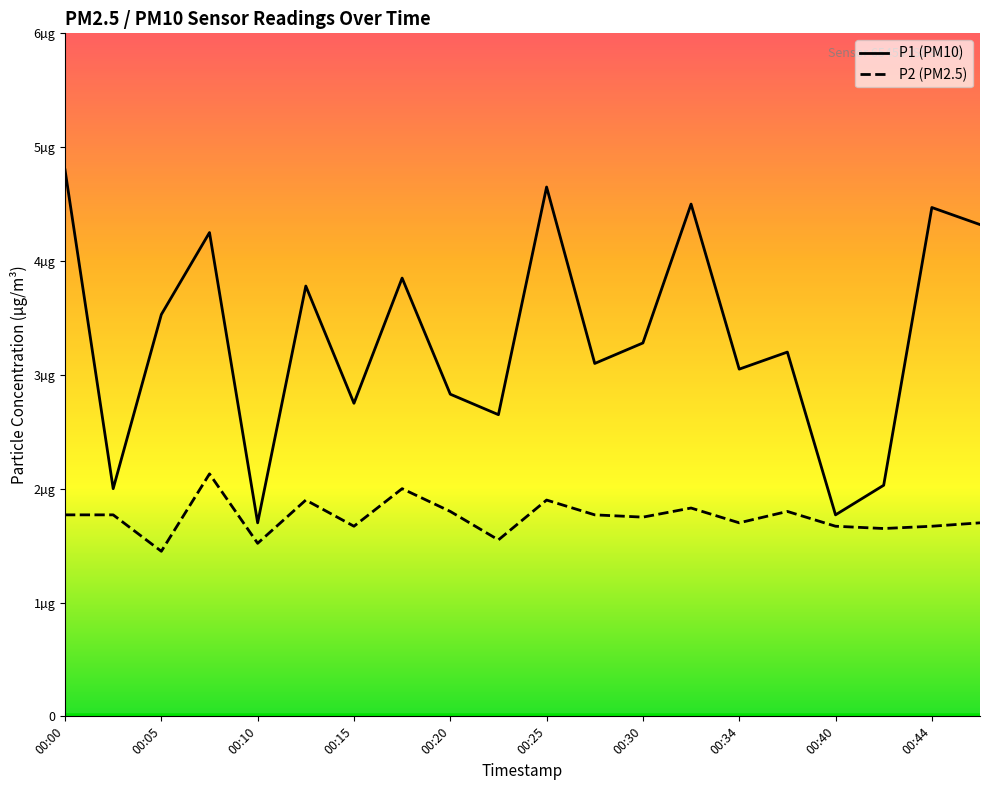

At which label is P2 (PM2.5) closest to 1?

00:05